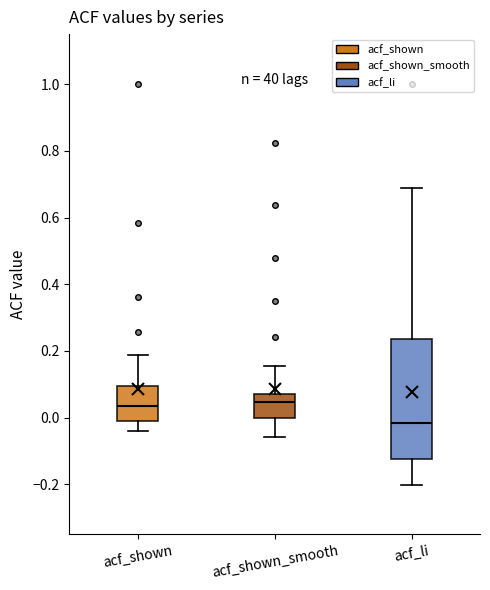

Where does the upper whisker of the box for acf_shown_smooth end on the y-axis? The values are not printed on the chart, so give them approximately, as read against the axis.

0.16